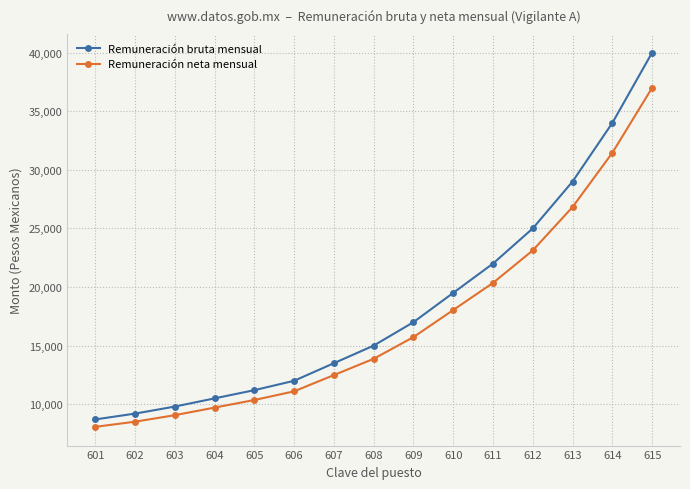

True or false: Remuneración neta mensual and Remuneración bruta mensual cross at least once.

False